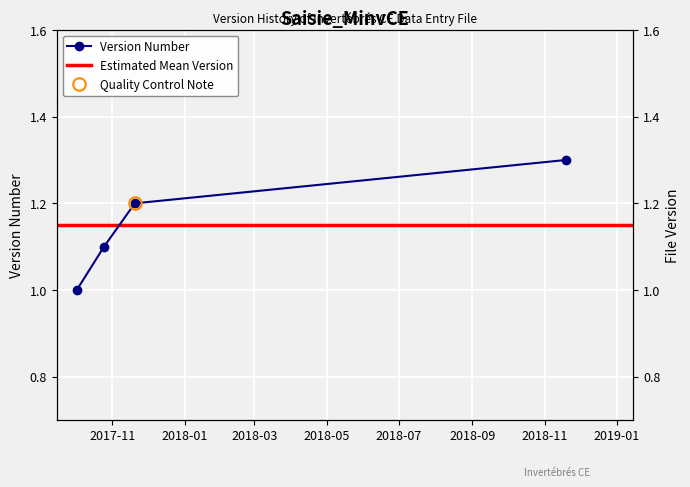

Which has a higher value, 2017-11-20 or 2017-10-02?

2017-11-20